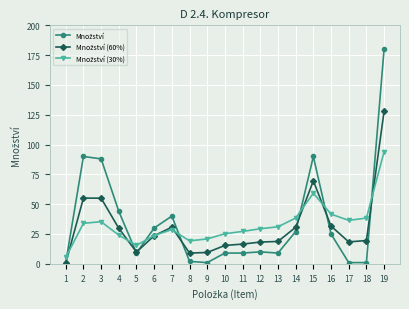

At which category is the sum across all series the highest?

19